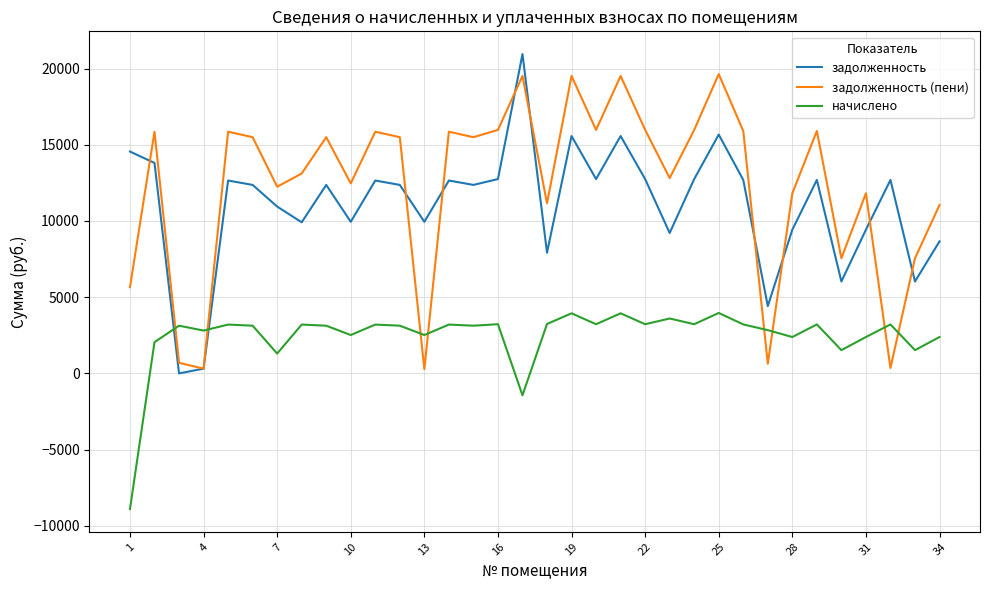

List the series in order of their peak value, highest first.

задолженность, задолженность (пени), начислено